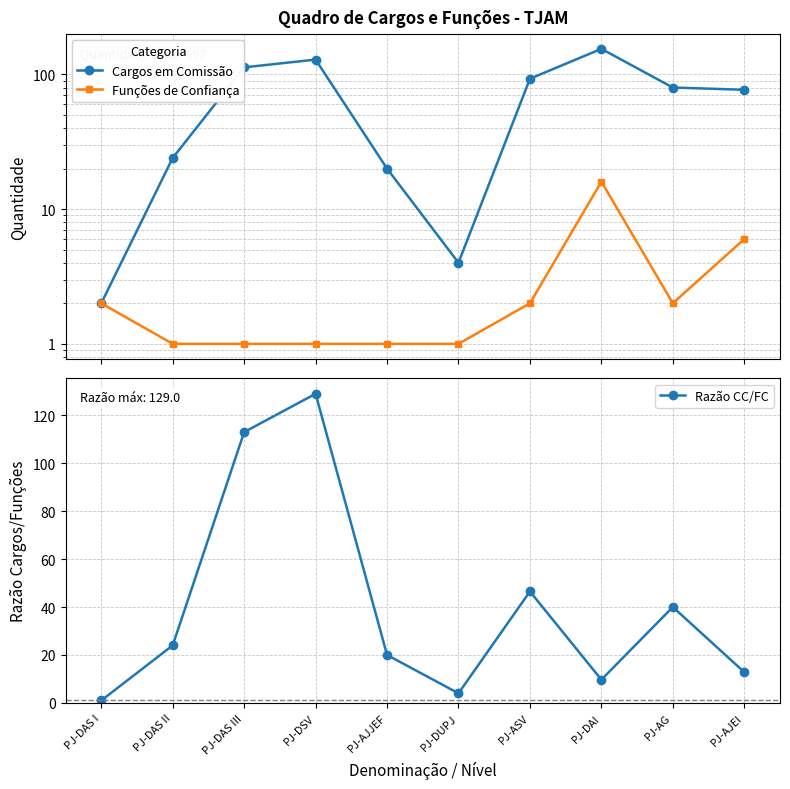

Count the number of data series in this chart.

3